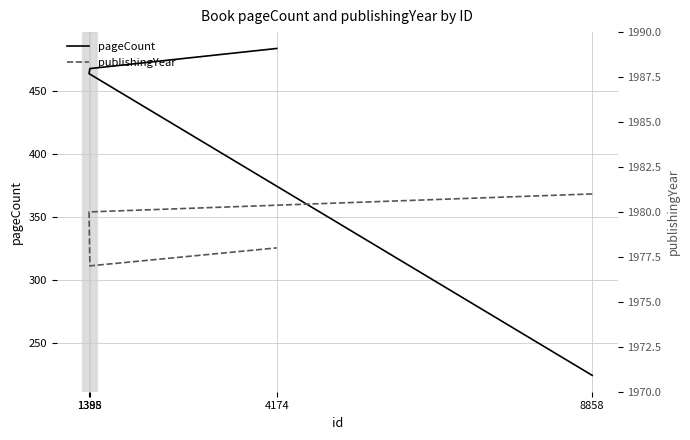

Is the value of publishingYear at 4174 greater than the value of pageCount at 4174?

Yes